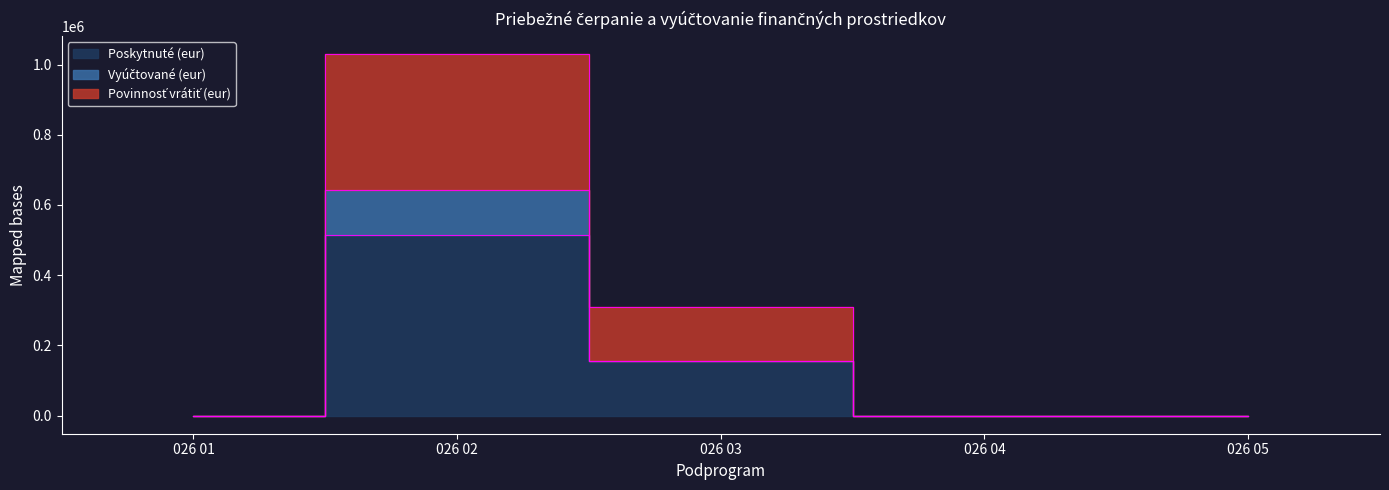

Count the Poskytnuté (eur) values in the range 0 to 155000.

4